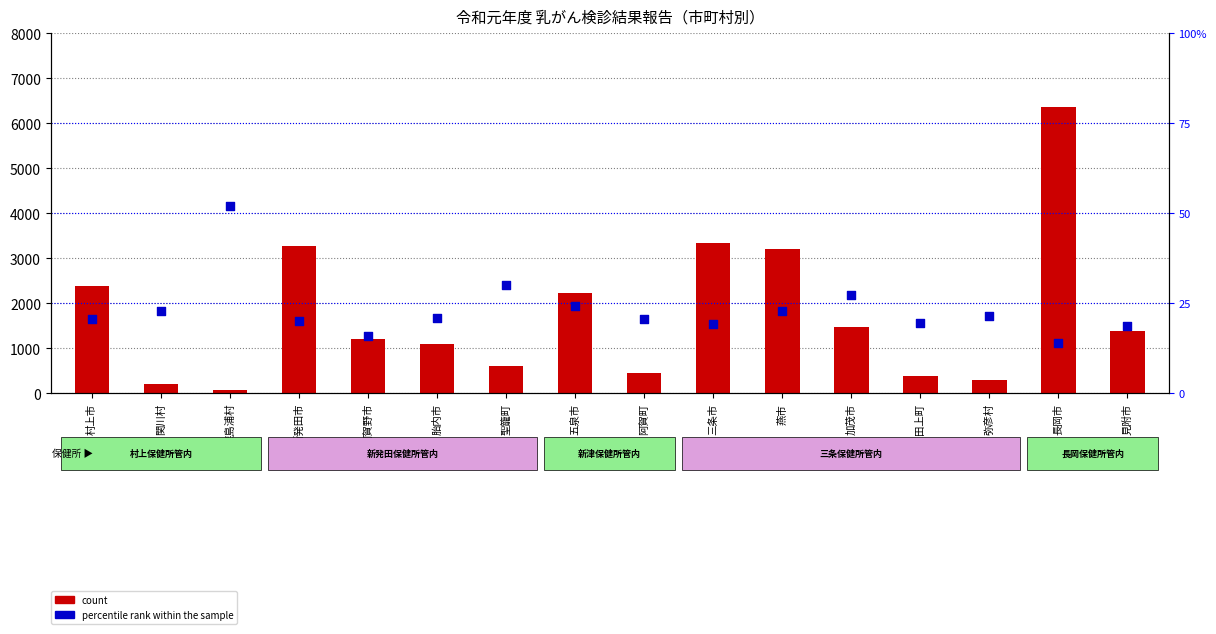

Which series reaches the maximum Y coordinate?

count